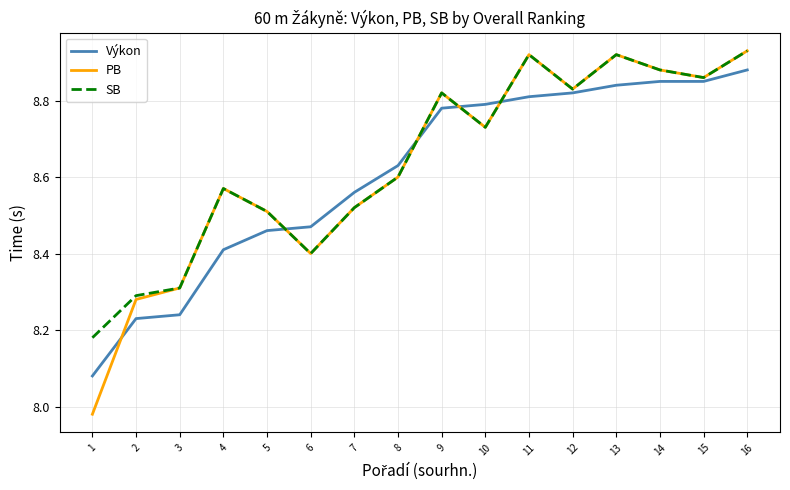

At which label does Výkon reach its peak?

16